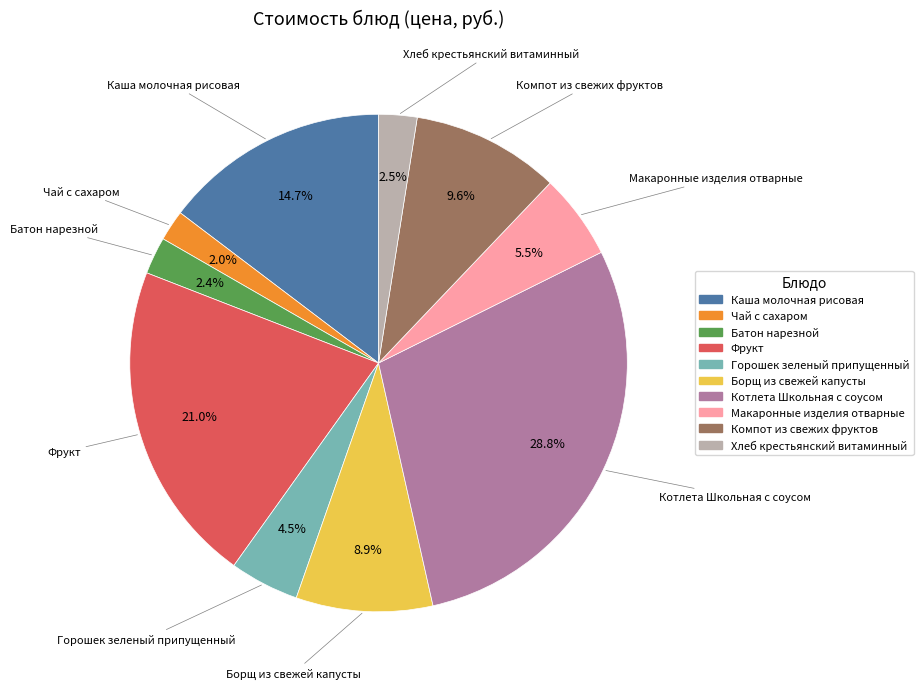

How many segments does this pie chart have?

10